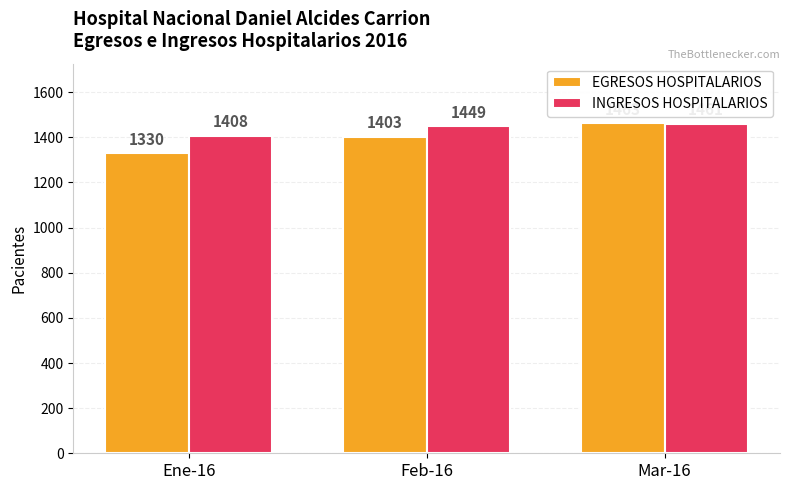

Rank the series at Mar-16 from lowest to highest value.

INGRESOS HOSPITALARIOS, EGRESOS HOSPITALARIOS